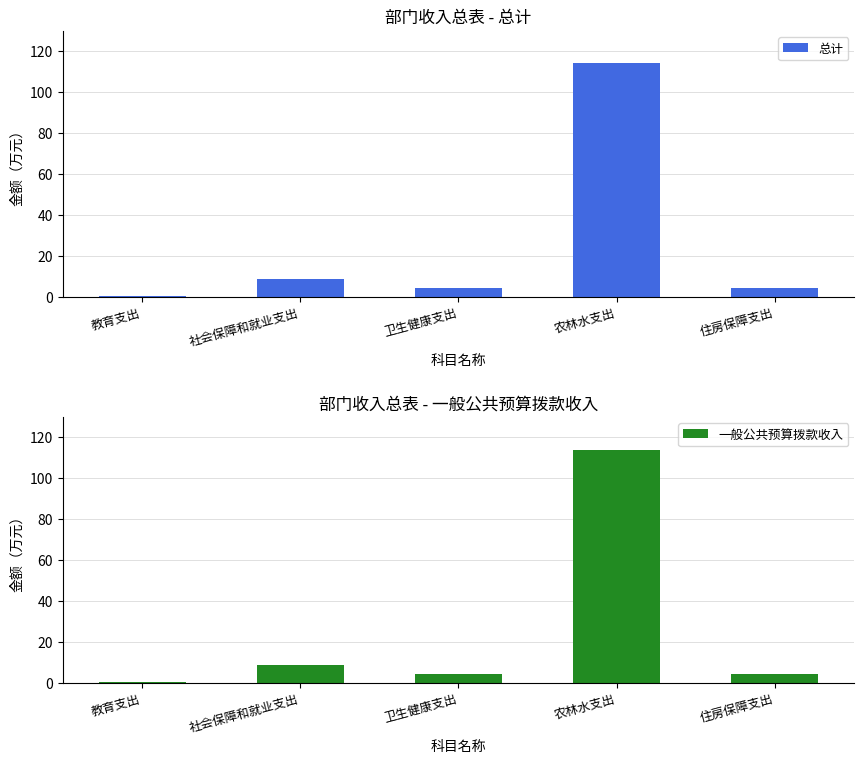

Between 教育支出 and 农林水支出, which is larger?

农林水支出